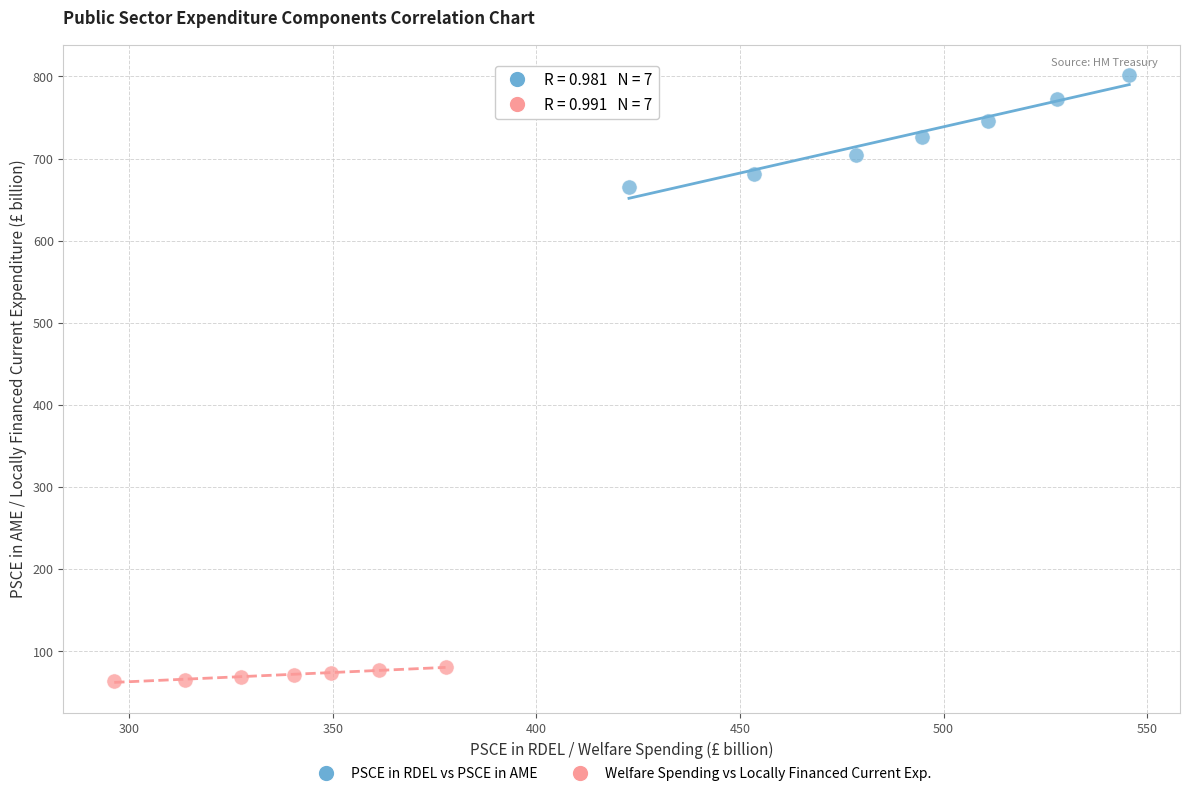

Which series has the widest spread of Y values?

PSCE in RDEL vs PSCE in AME